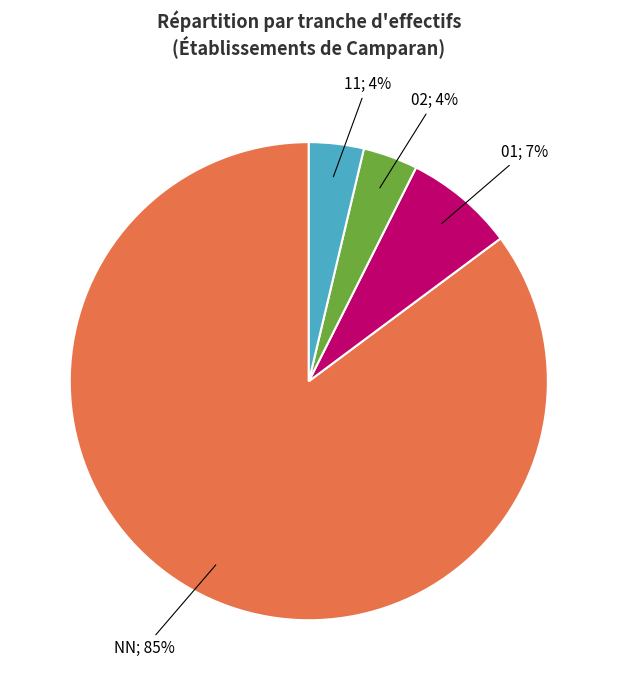

Does any single category account for the majority?

Yes